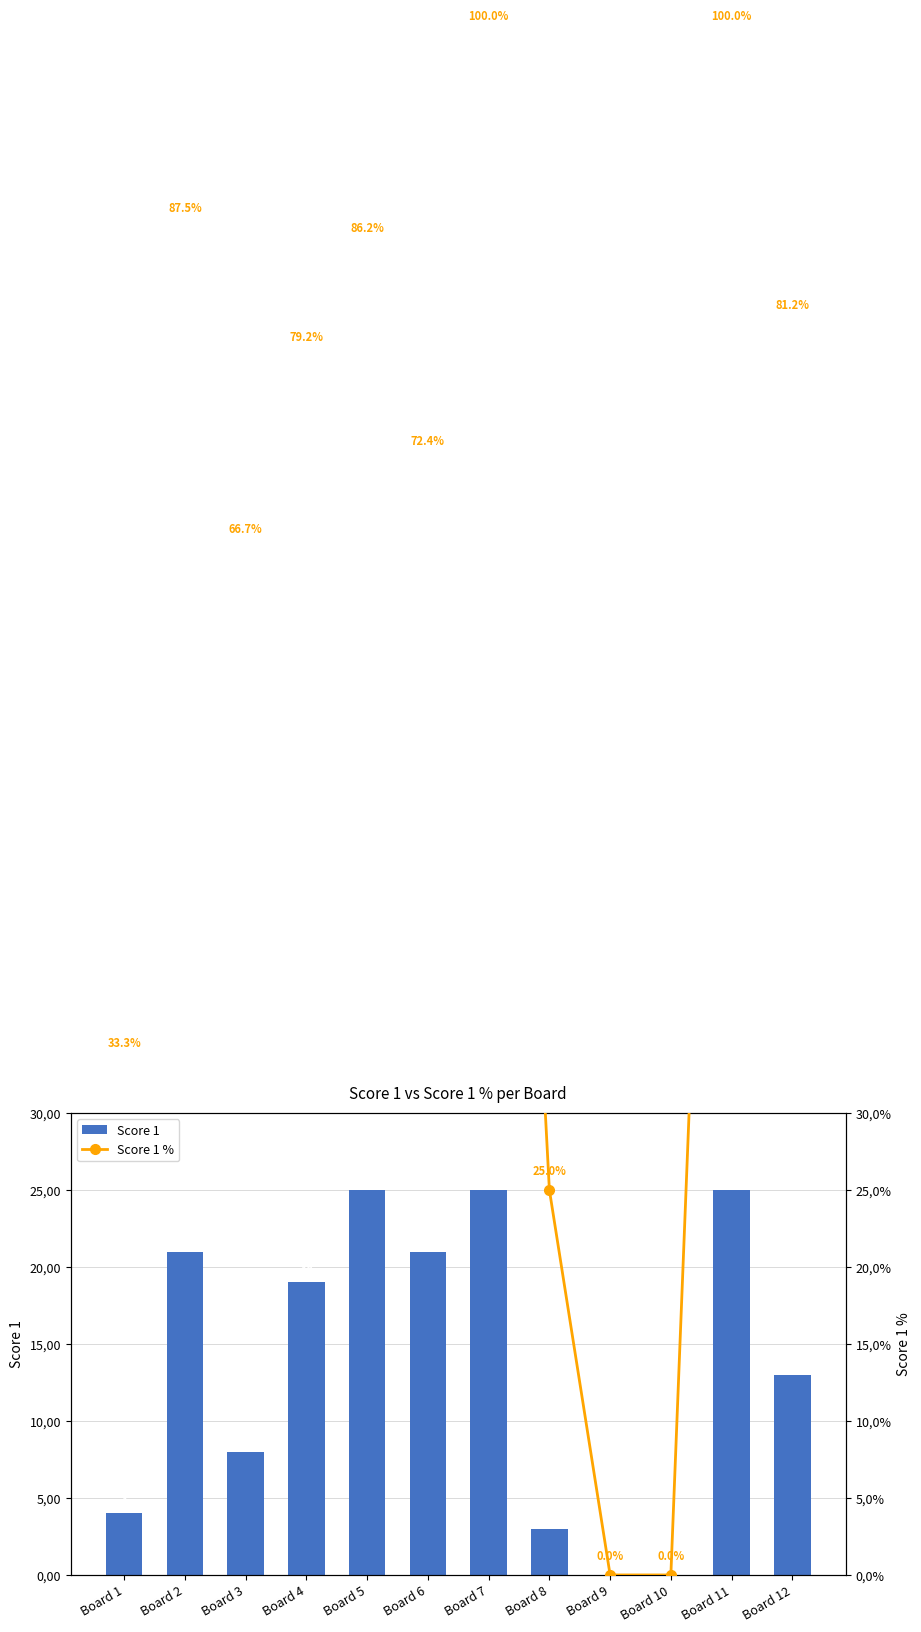

How many values in the Score 1 series are below 19?

6